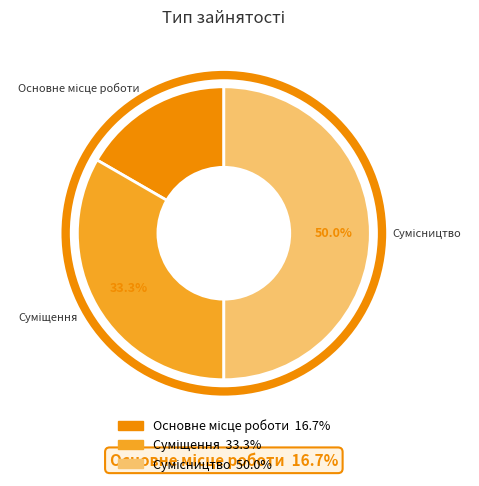

To the nearest percent, what is the difference between the largest and smallest slice percentages?

33%